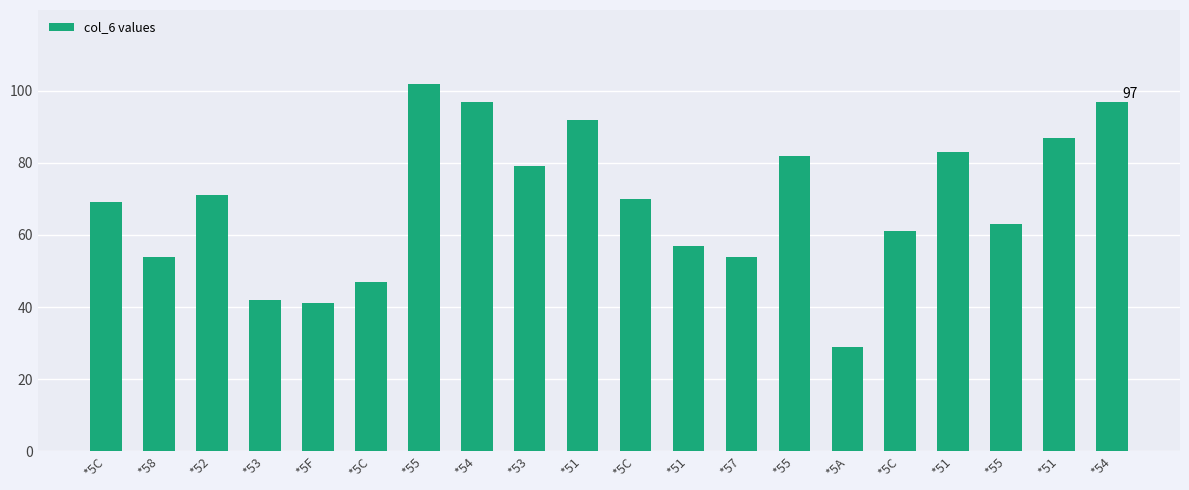

Approximately how many times larger is the value at *51 compared to *51?

0.7